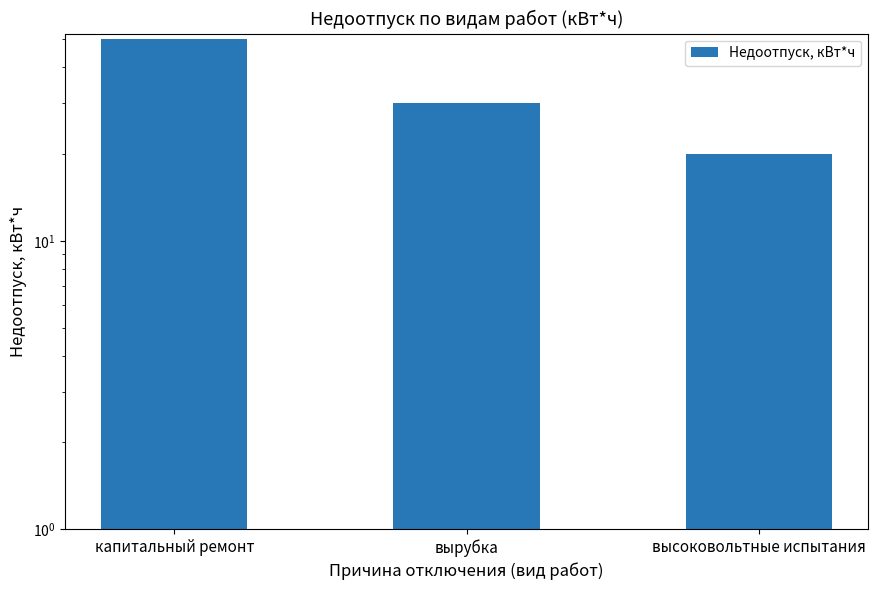

Does the chart contain stacked bars?

No